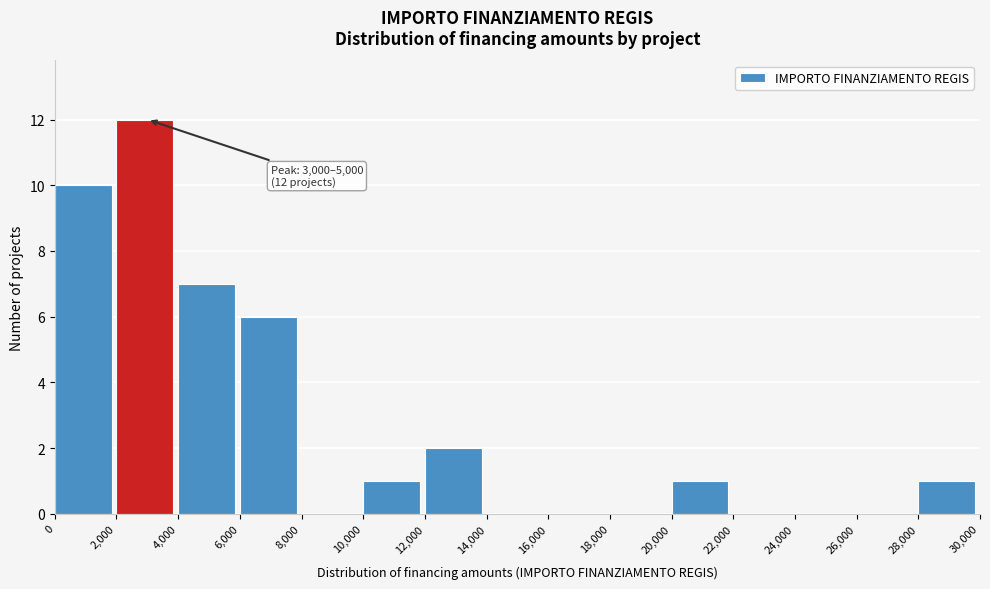

Over which range of the x-axis is the bar tallest?

2,000 to 4,000